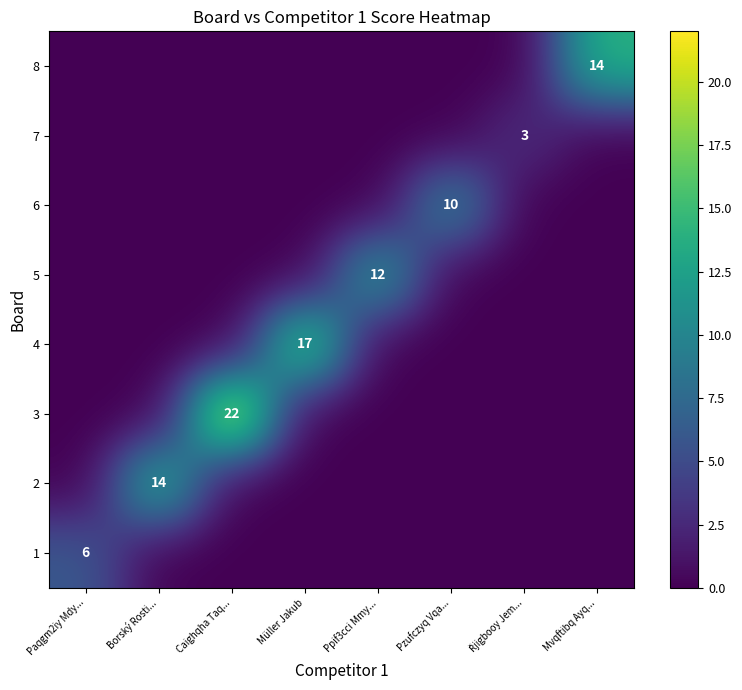

At which category is the sum across all series the highest?

Caighqha Taq...